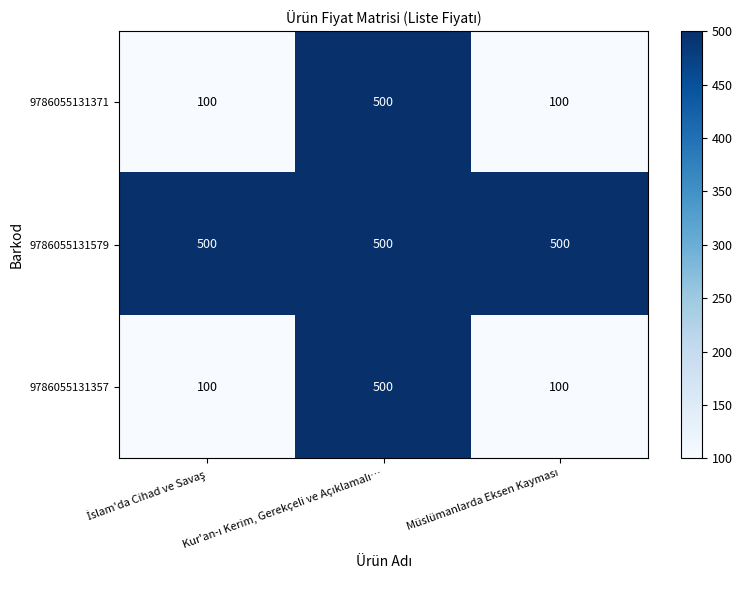

At how many categories does at least one series exceed 224?

3